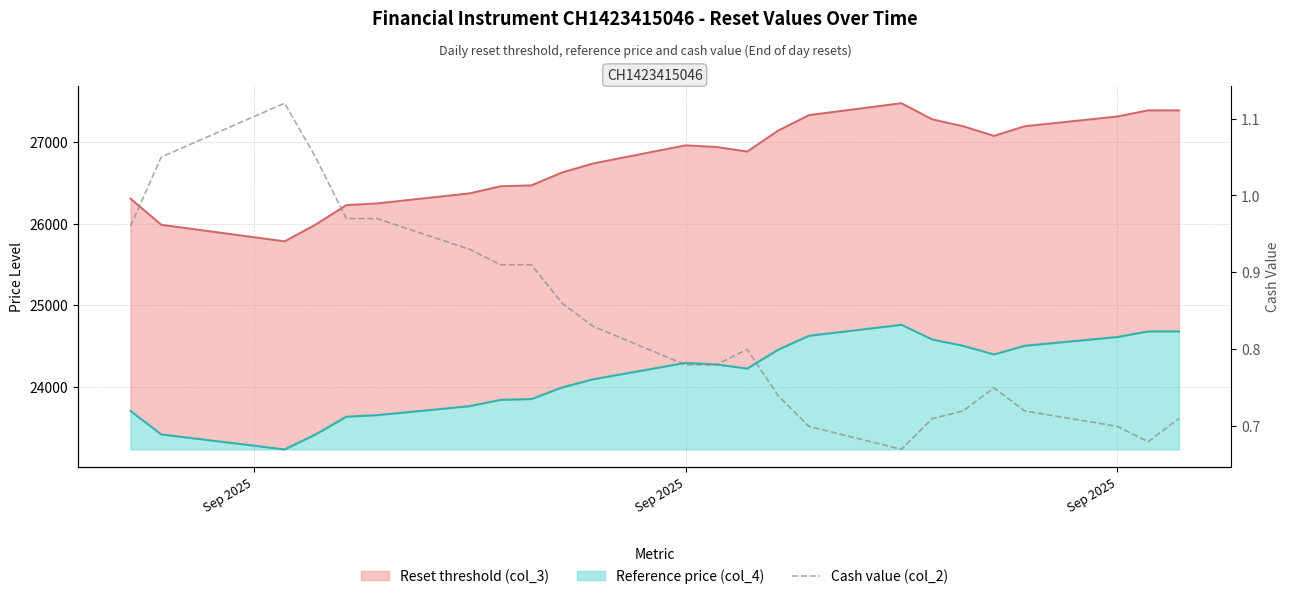

What is the difference between the maximum and second lowest values?

0.4